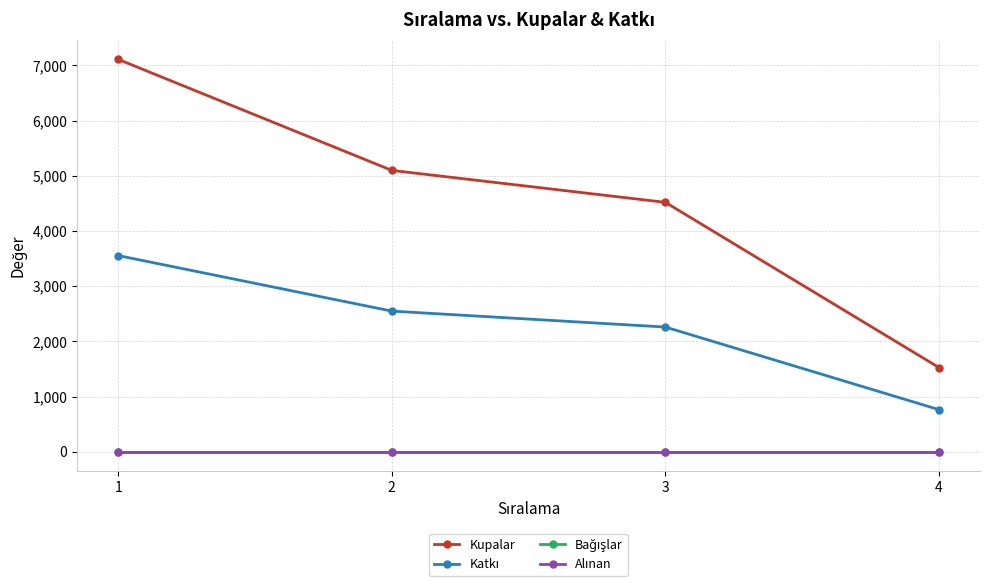

How many lines are shown in the chart?

4